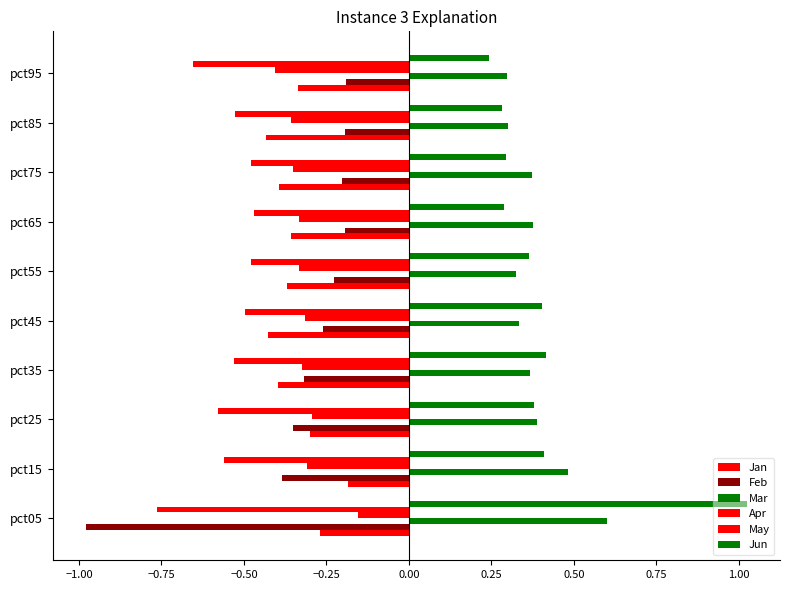

How many distinct data groups are displayed?

6